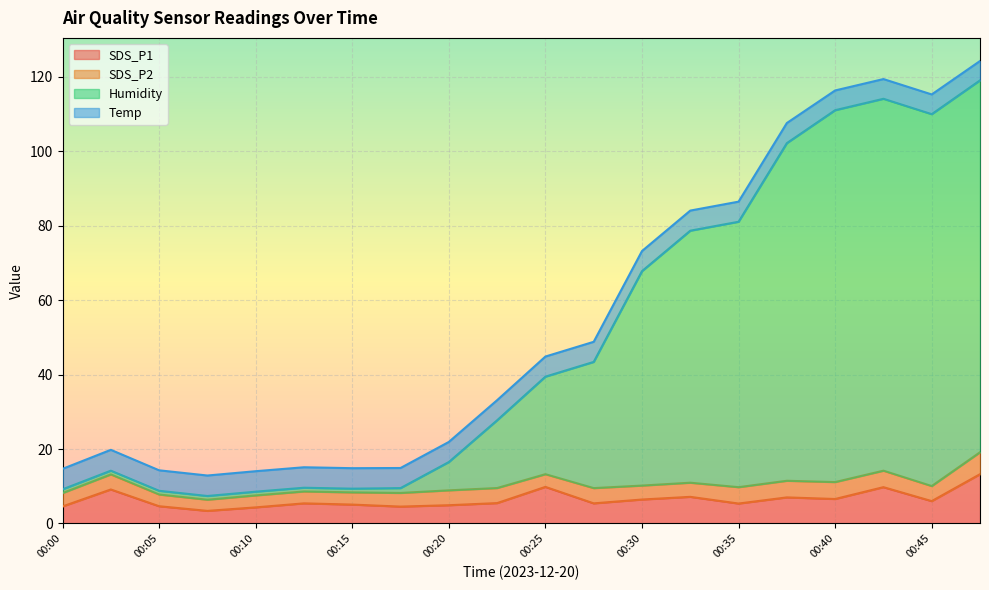

Count the number of categories in the chart.

20